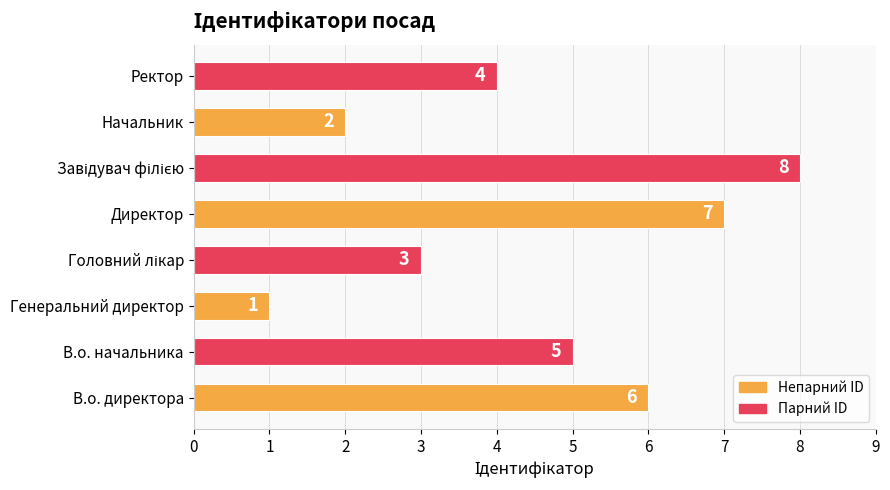

At which label is the value closest to 4?

Ректор